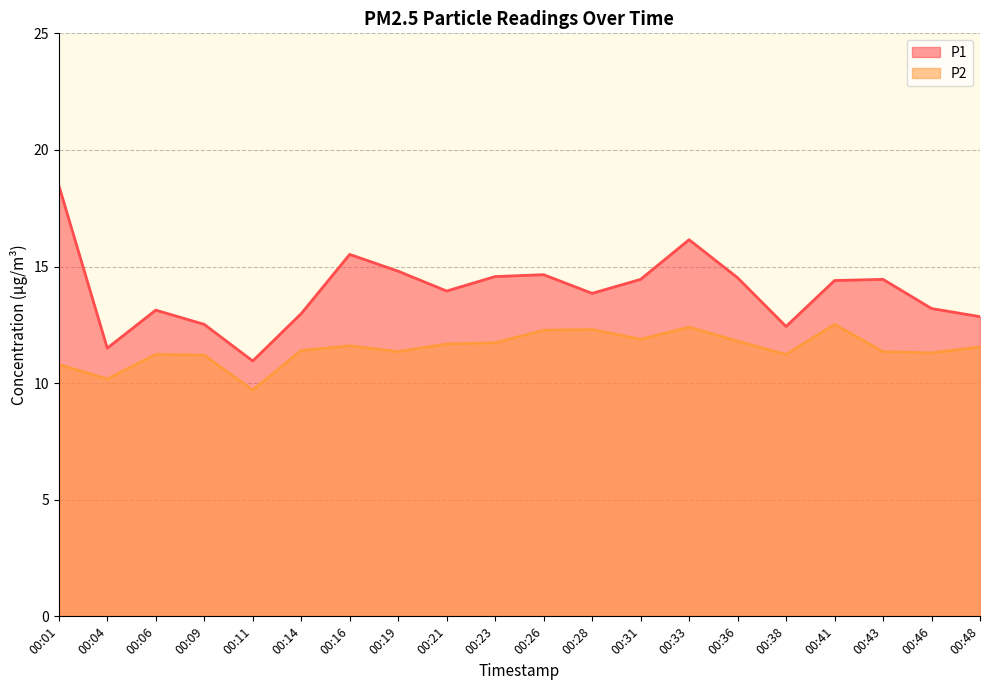

Which series has the largest total across all categories?

P1